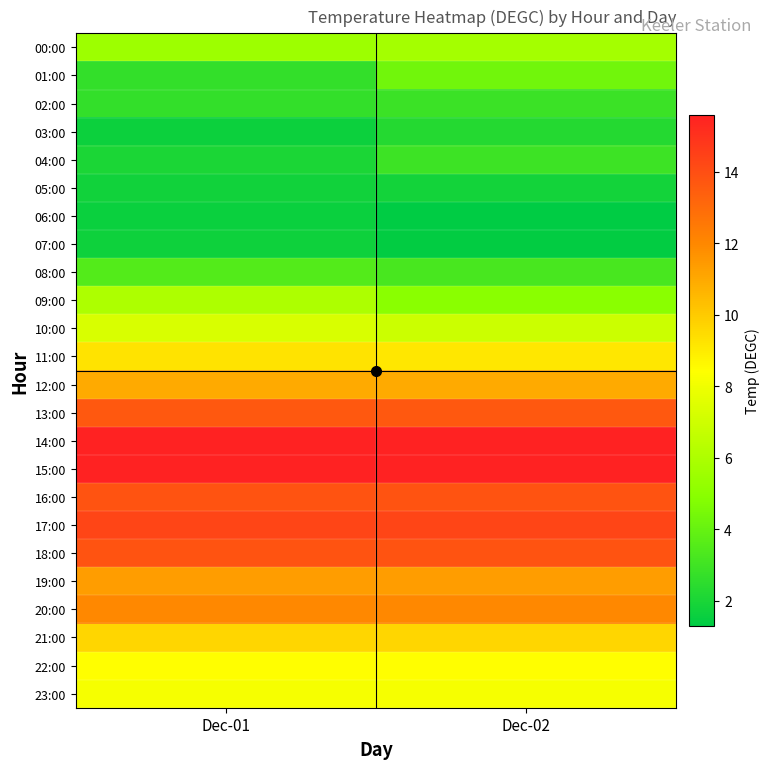

Which series changed the most between Dec-01 and Dec-02?

01:00